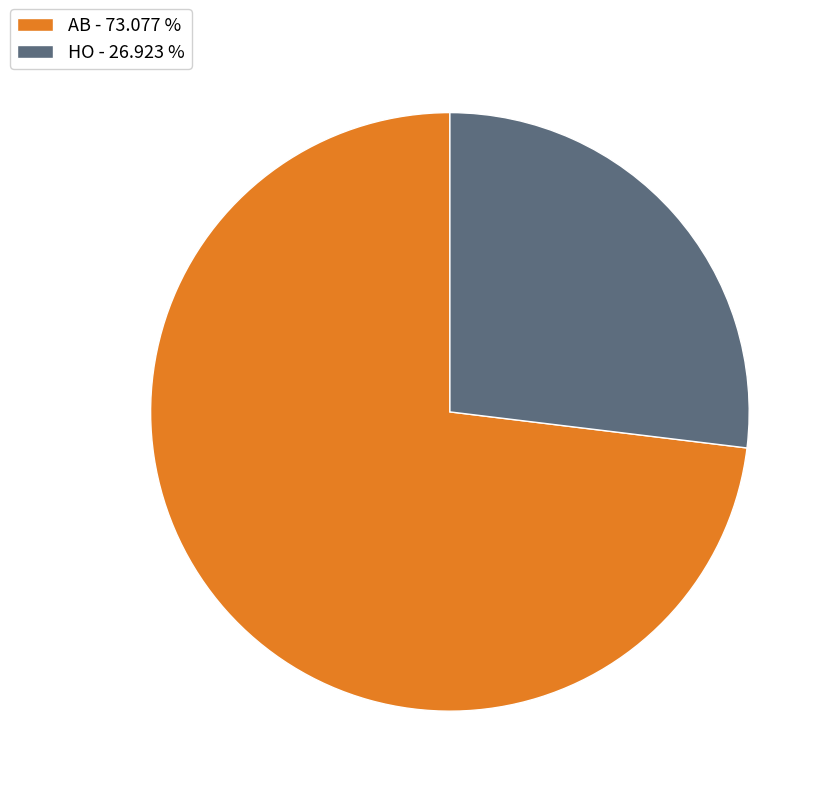

What is the smallest slice in the pie chart?

HO